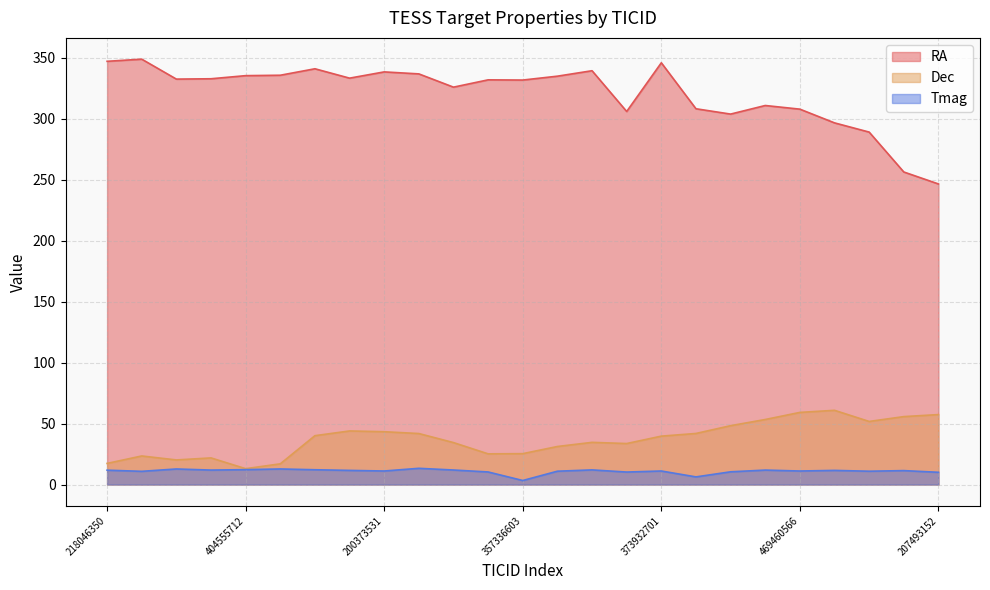

How many values in the Dec series are below 39?

12